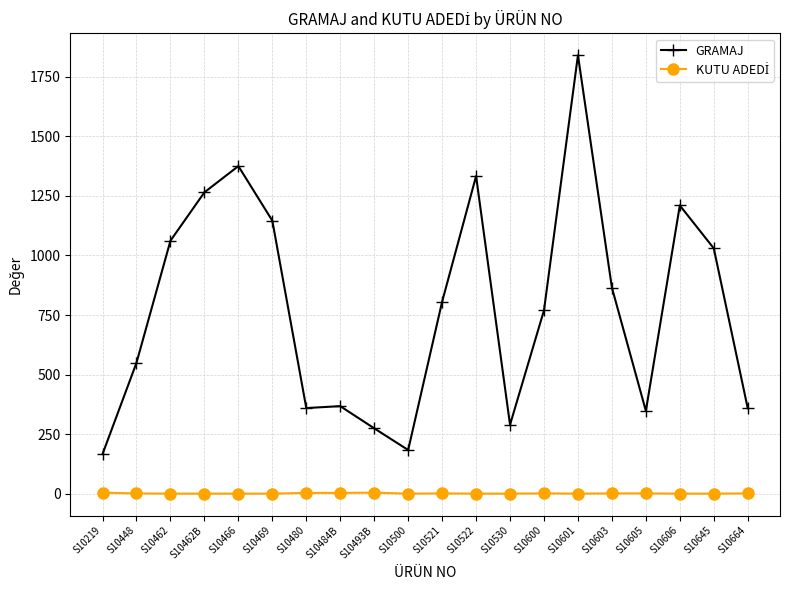

What is the total value across all series at S10600?

772